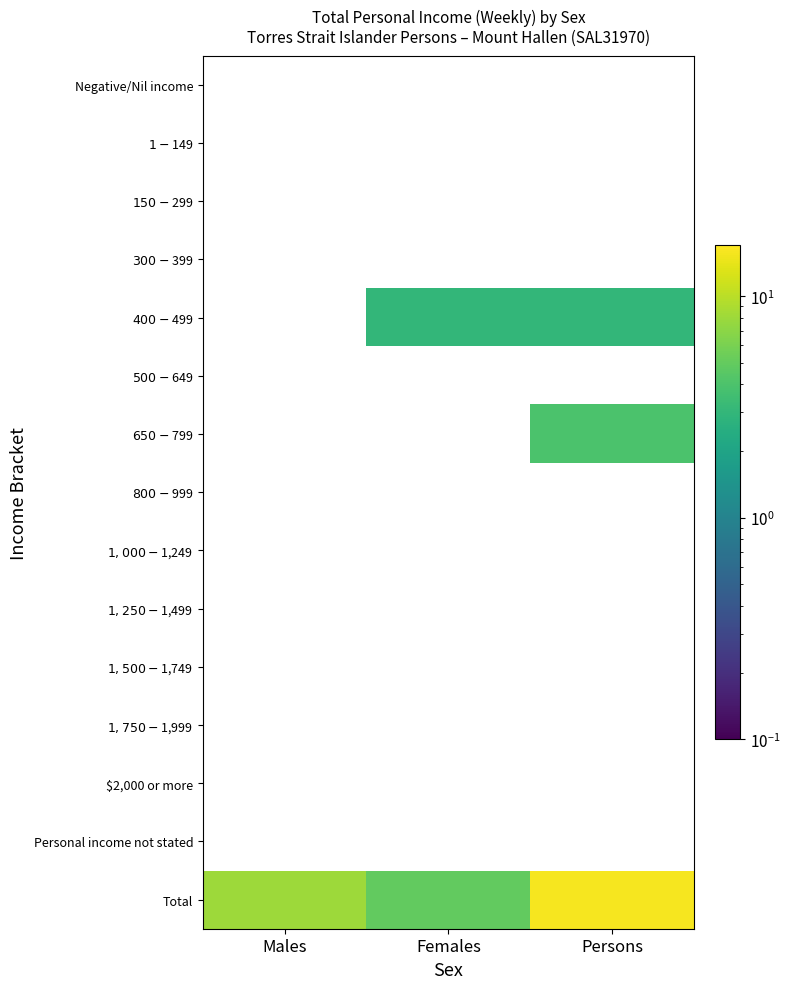

Which series has the largest range (max minus min)?

Total